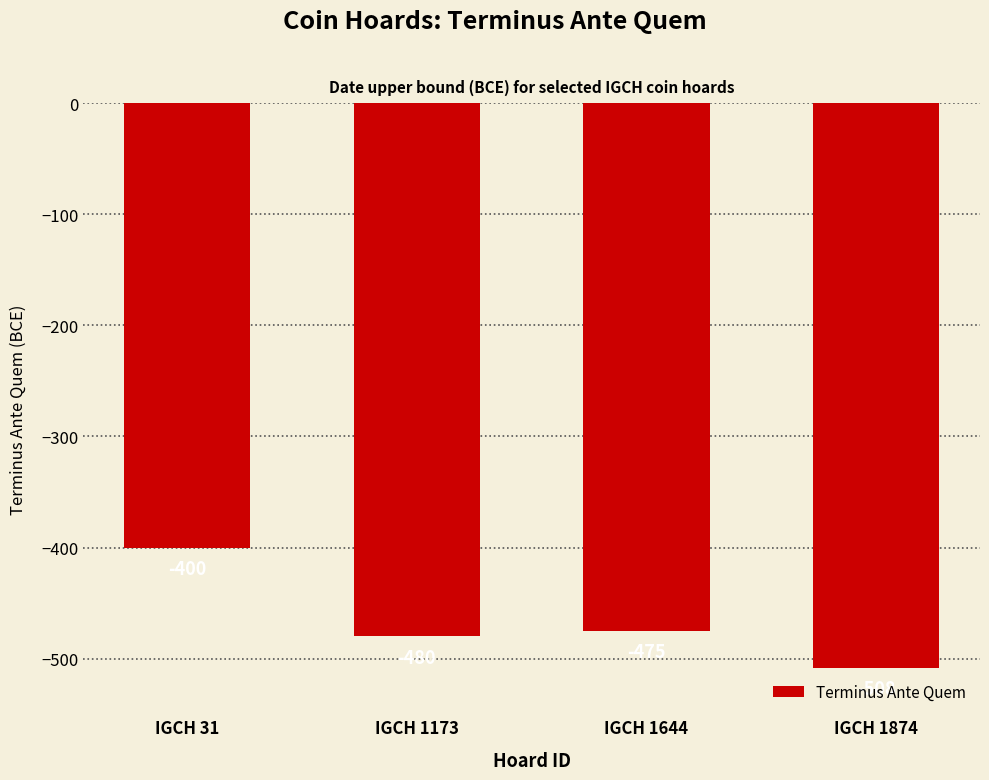

List the labels in order of value, largest first.

IGCH 31, IGCH 1644, IGCH 1173, IGCH 1874